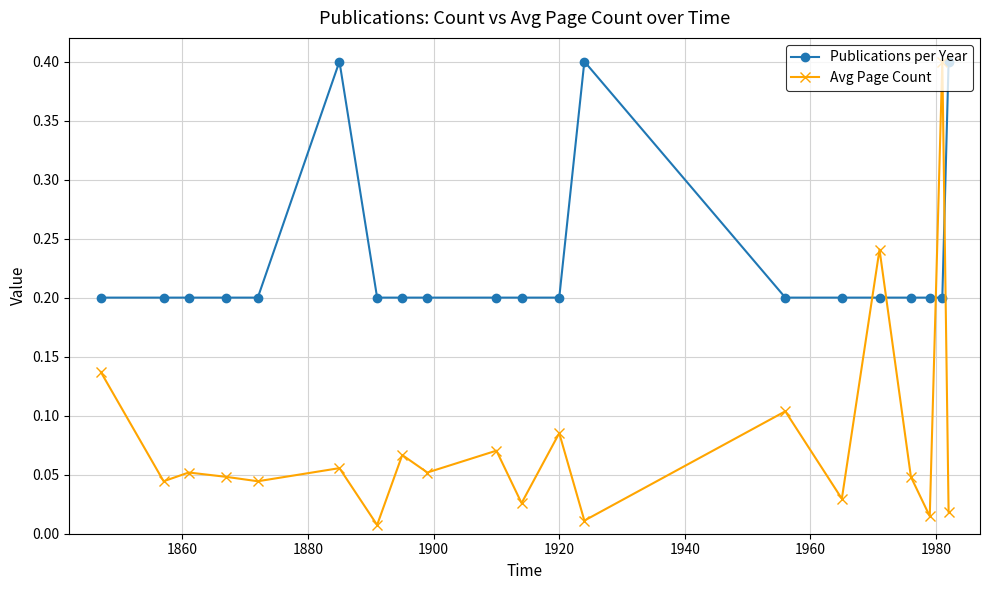

At how many categories does at least one series exceed 0?

20